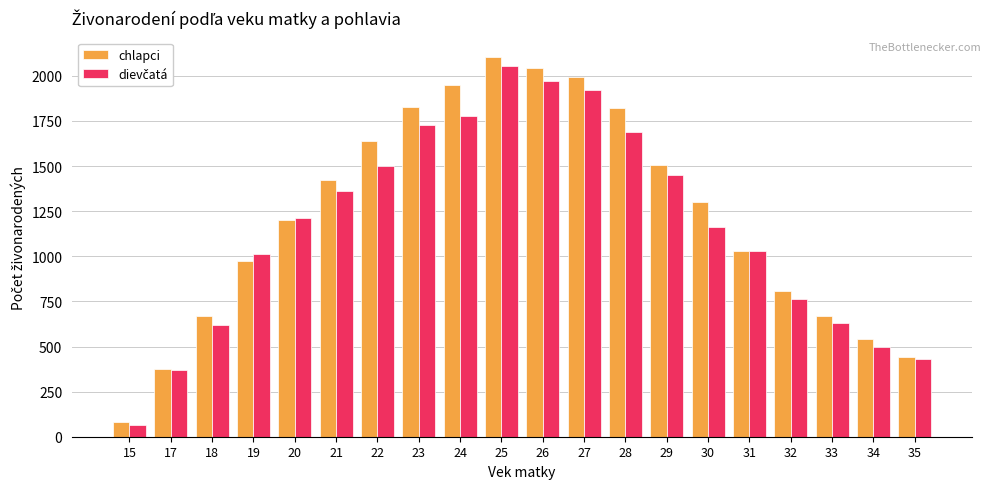

What is the difference between the highest and lowest values at 20?

11